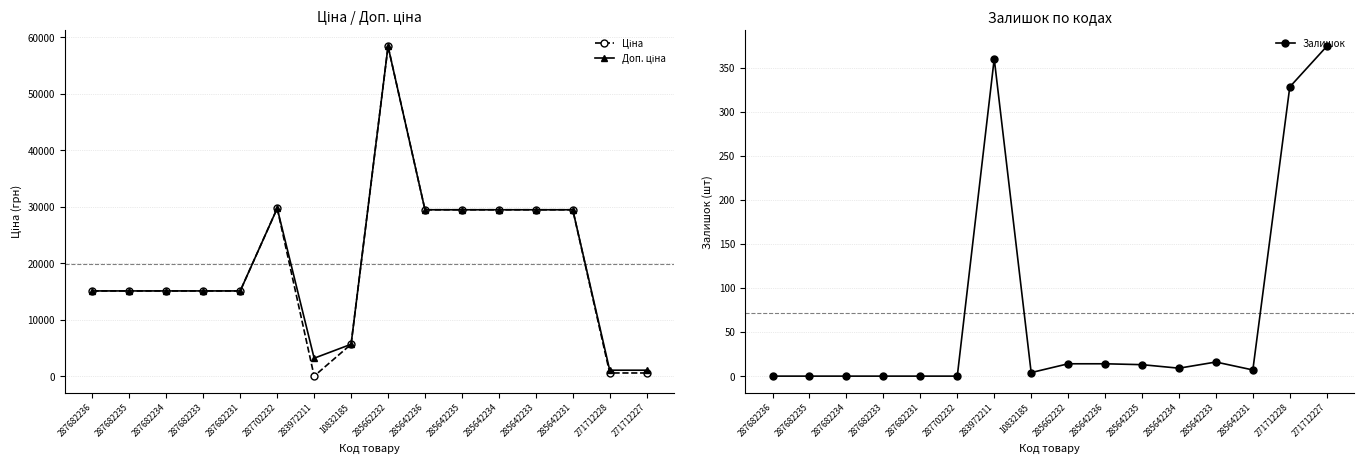

Which label corresponds to the largest value in the chart?

285662232